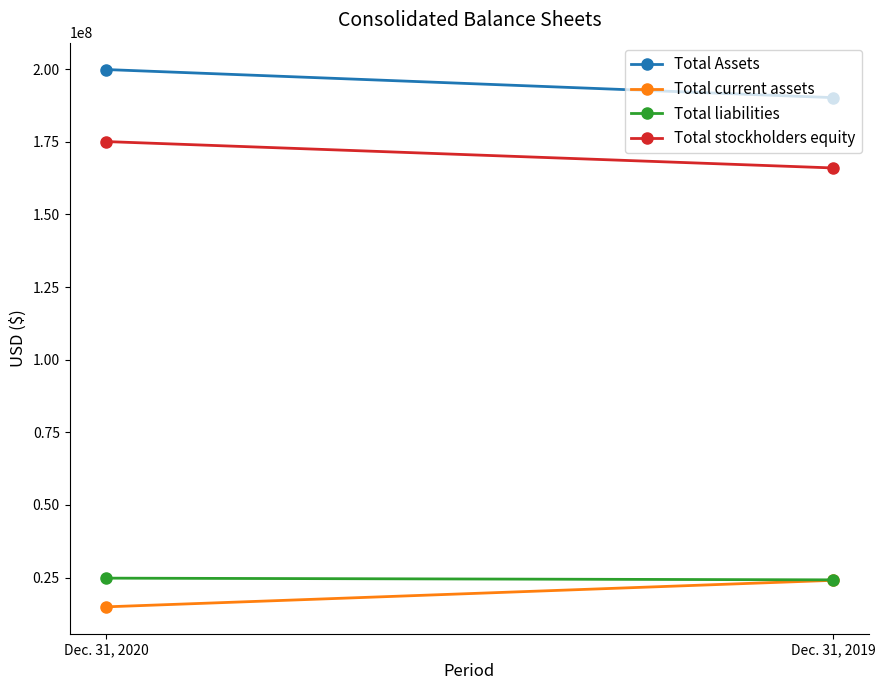

What is the difference between the Total stockholders equity values at Dec. 31, 2019 and Dec. 31, 2020?

9085112